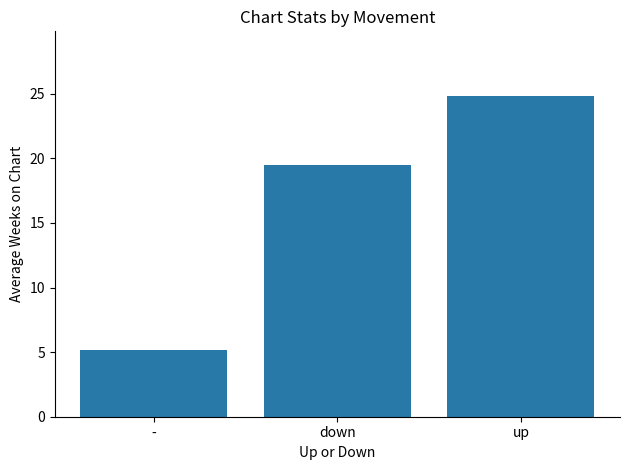

What is the greatest value displayed?

24.9